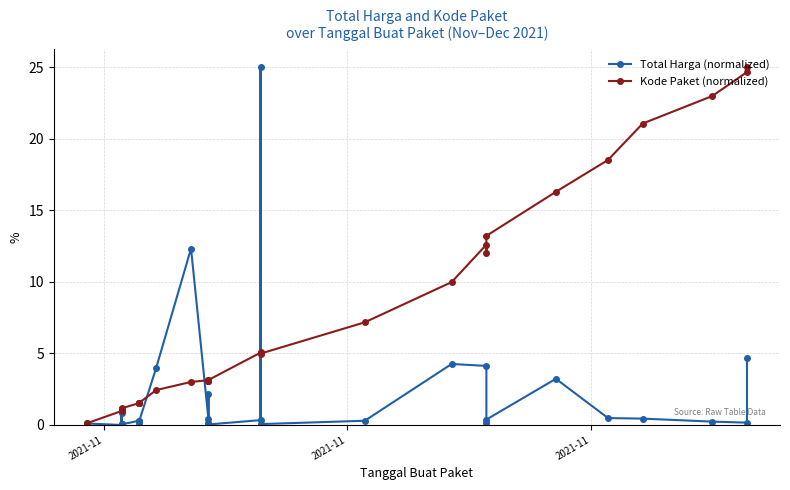

True or false: Total Harga (normalized) has more than 0 points higher than both neighbors.

True